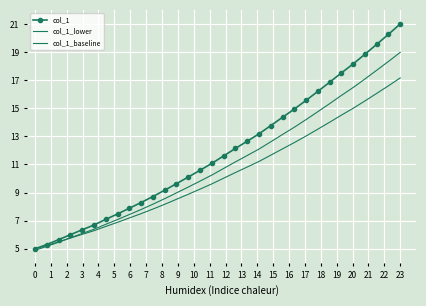

What is the value of the col_1_baseline point at the 4th from the left?

5.8